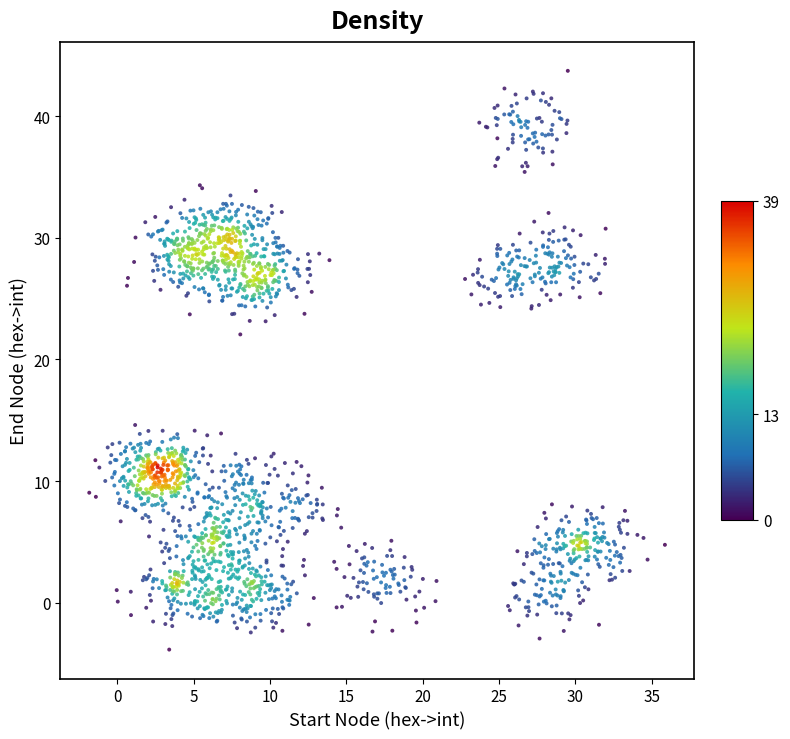

What Y value in the scatter plot is closest to 19?

22.1